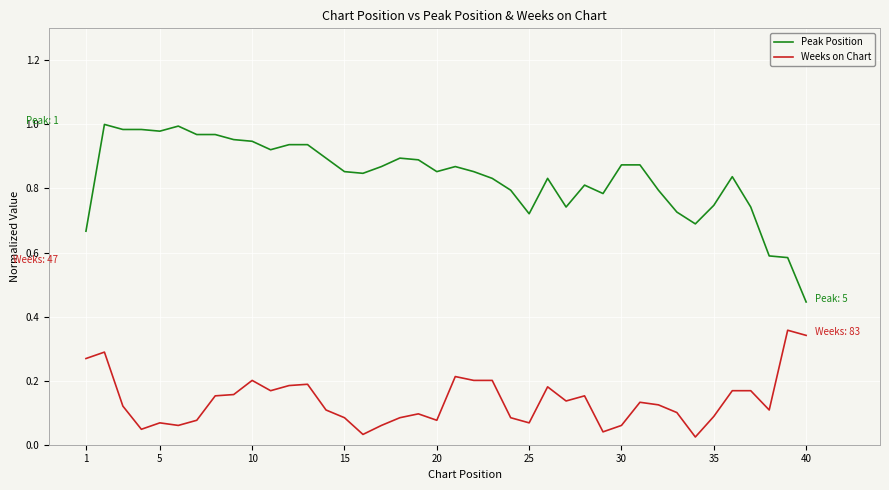

List the series in order of their overall mean, lowest first.

Weeks on Chart, Peak Position